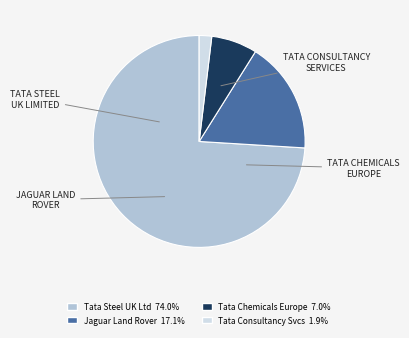

How many slices are in this pie chart?

4